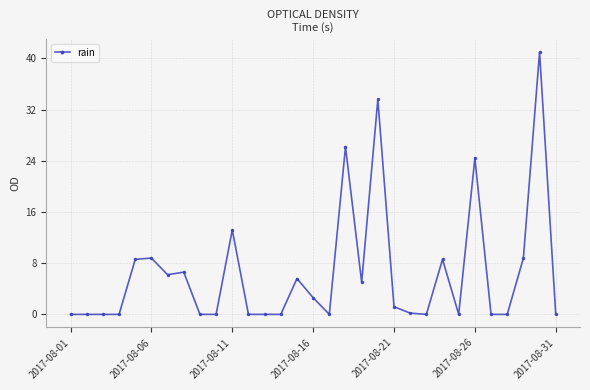

What is the average value?

6.5